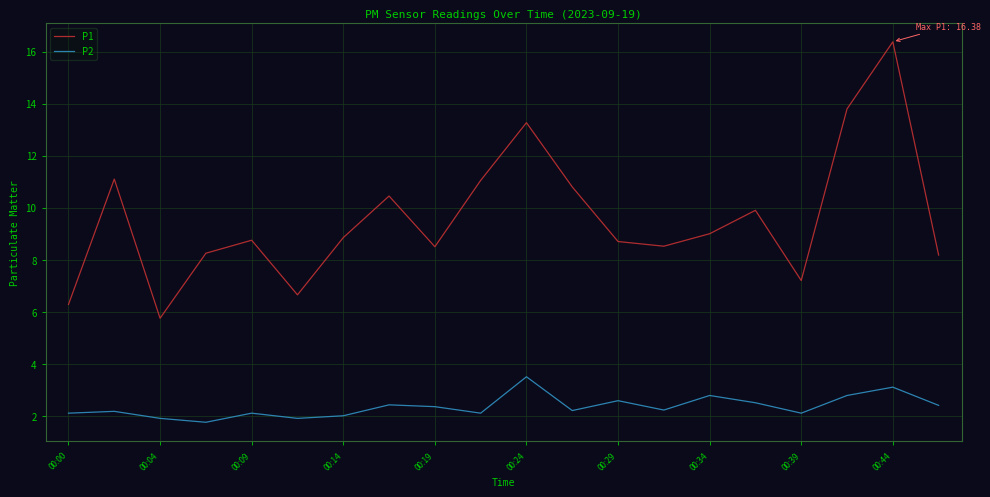

Which series has the largest range (max minus min)?

P1